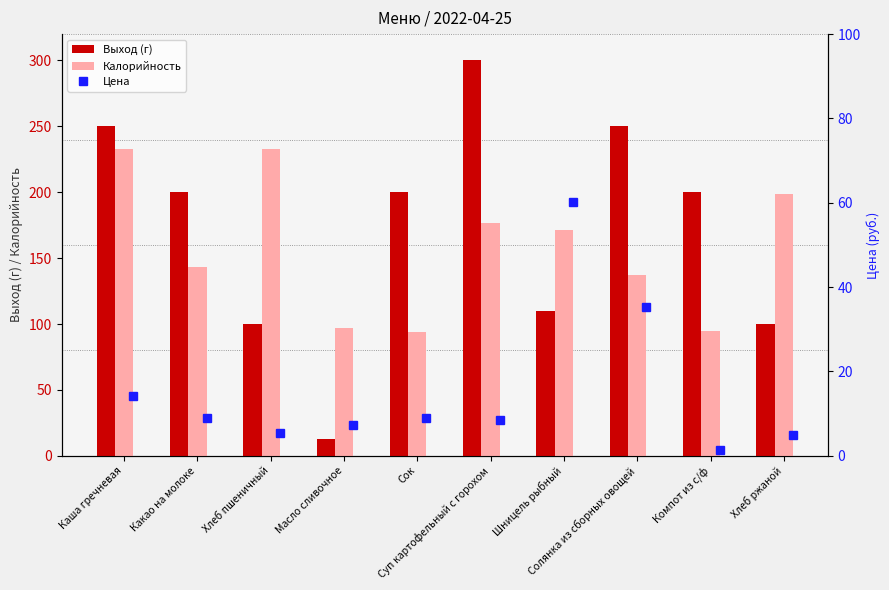

How many values in the Калорийность series are below 171?

5